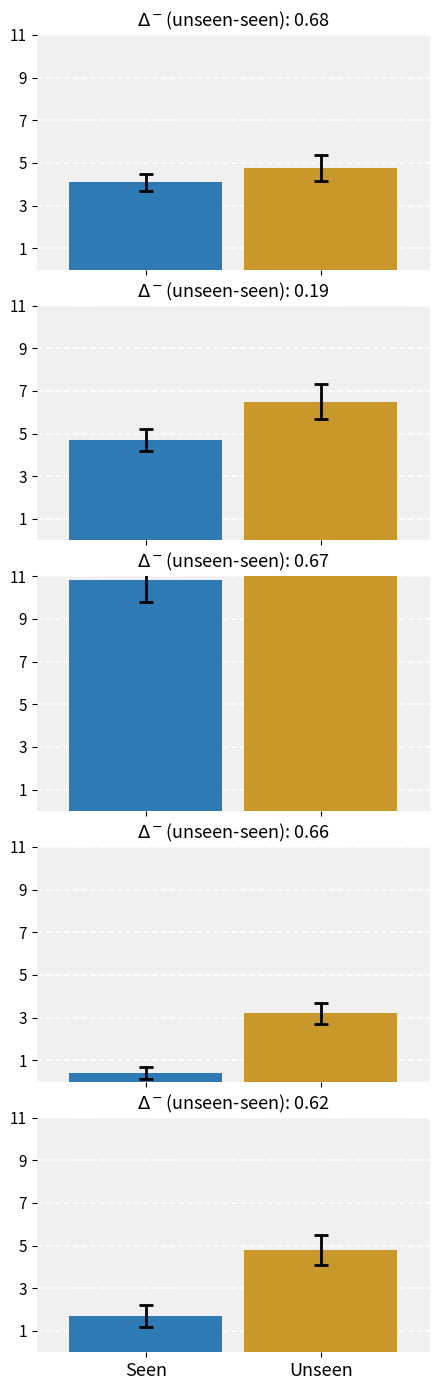

At how many categories does at least one series exceed 1?

5